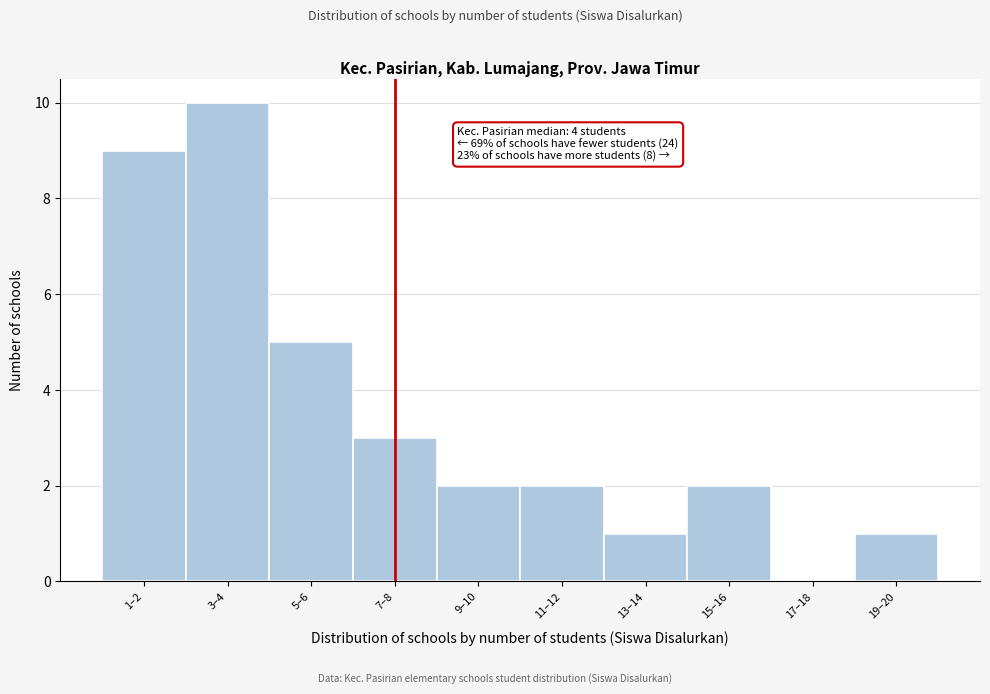

Reading left to right, transcribe all the data shown in this chart.

1–2=9	3–4=10	5–6=5	7–8=3	9–10=2	11–12=2	13–14=1	15–16=2	17–18=0	19–20=1